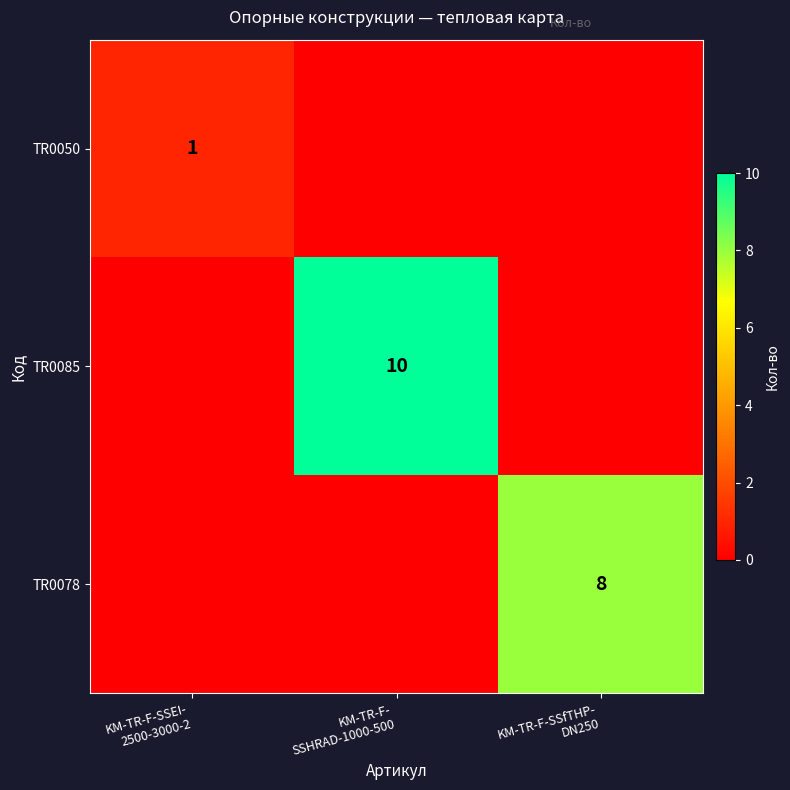

Which series has the largest total across all categories?

TR0085